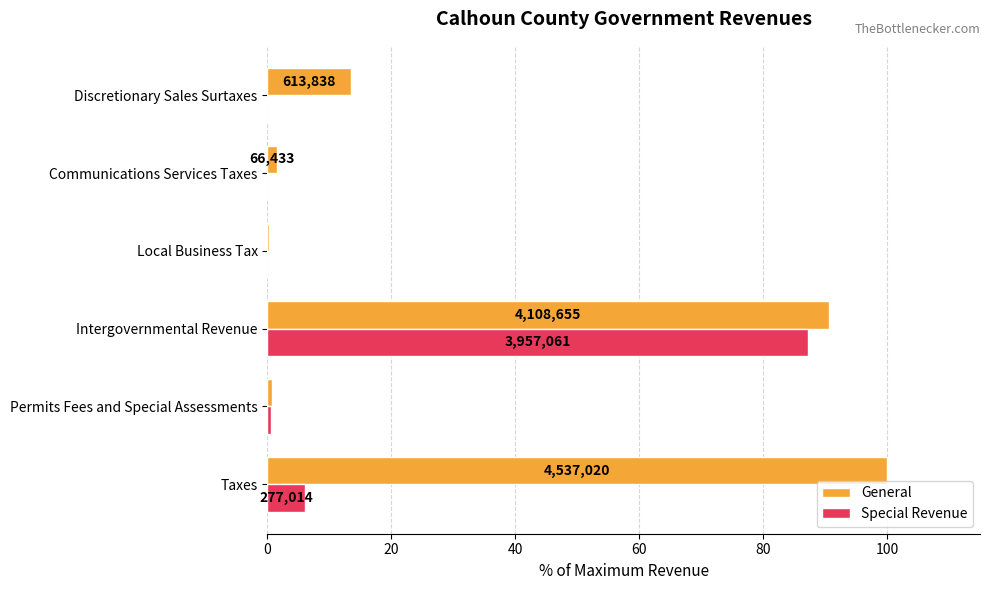

Rank the series by their maximum value, from highest to lowest.

General, Special Revenue